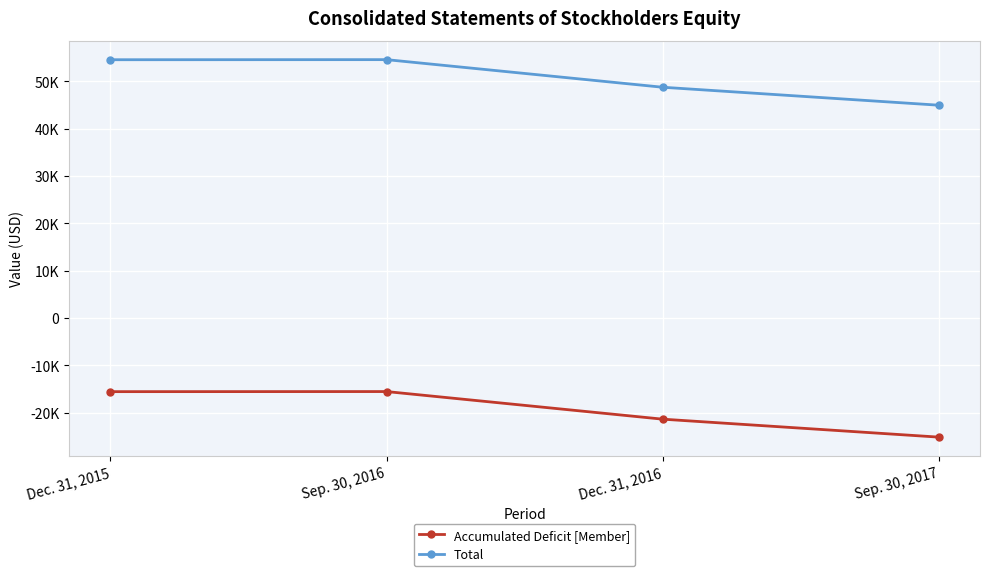

Does the chart have visible grid lines?

Yes